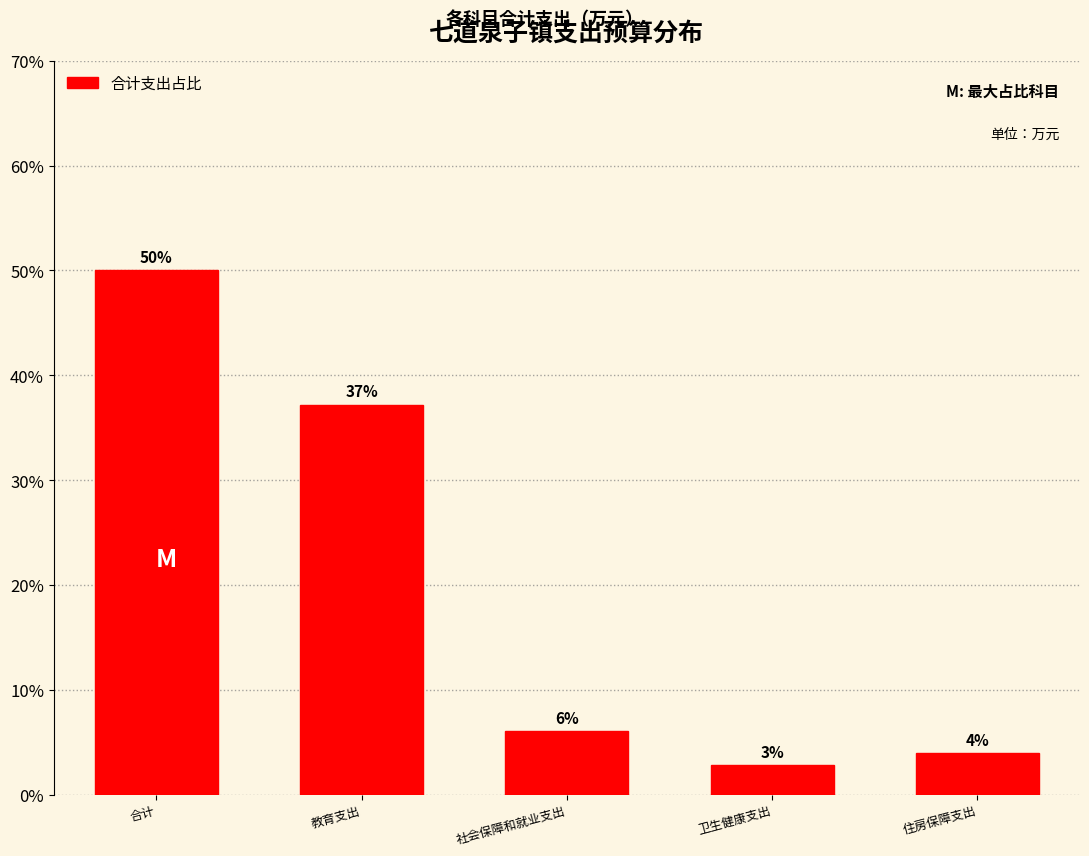

What is the sum of all values?

100.0